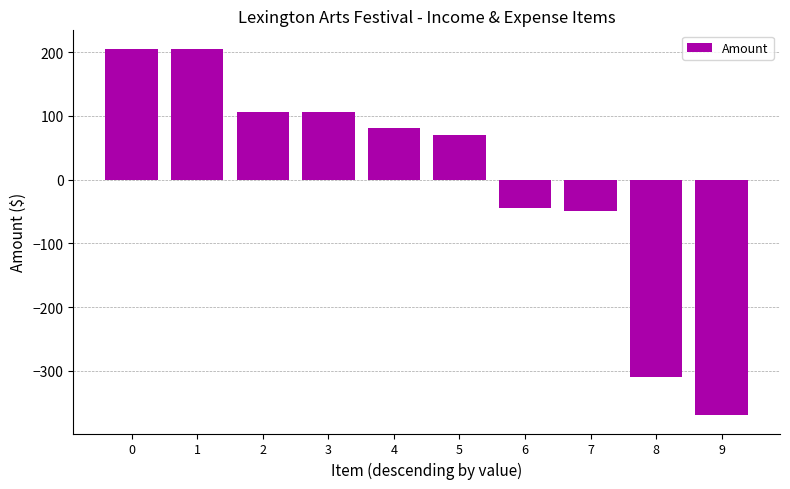

How many series are shown in this chart?

1